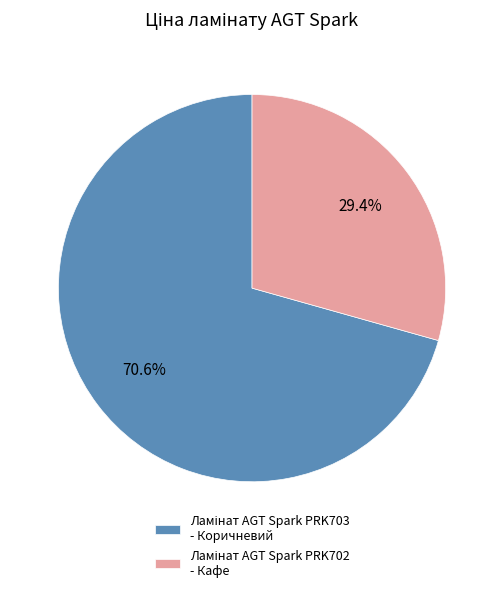

Is there any slice that represents more than half of the pie?

Yes